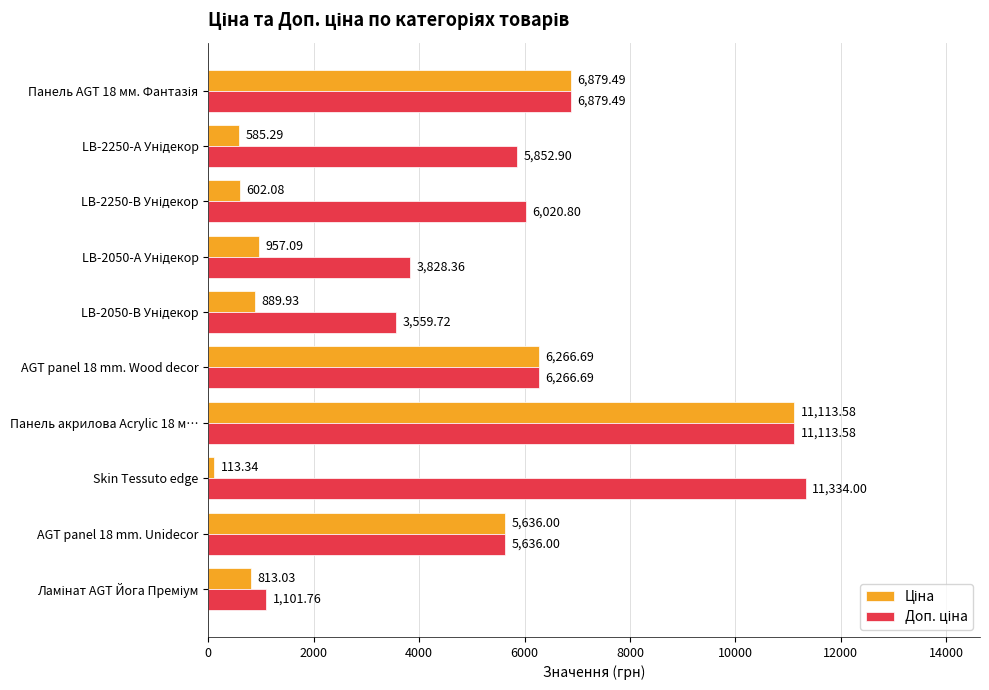

At which category is the sum across all series the highest?

Панель акрилова Acrylic 18 м…